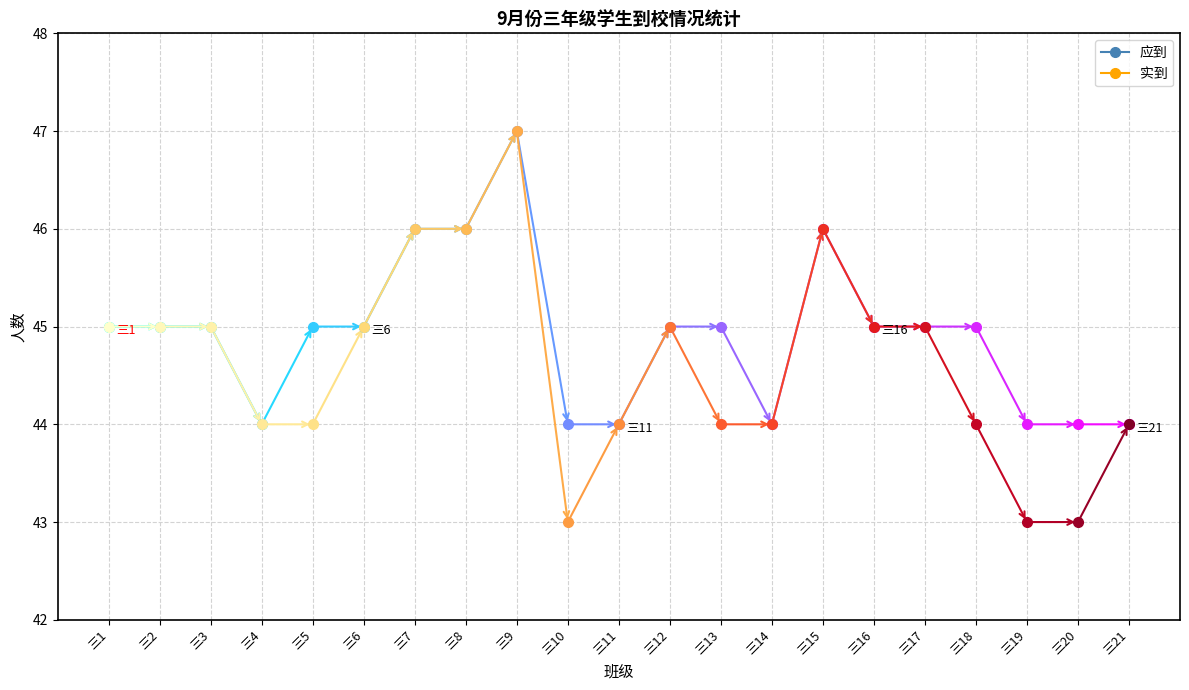

Which category has the highest value in the 实到 series?

三9